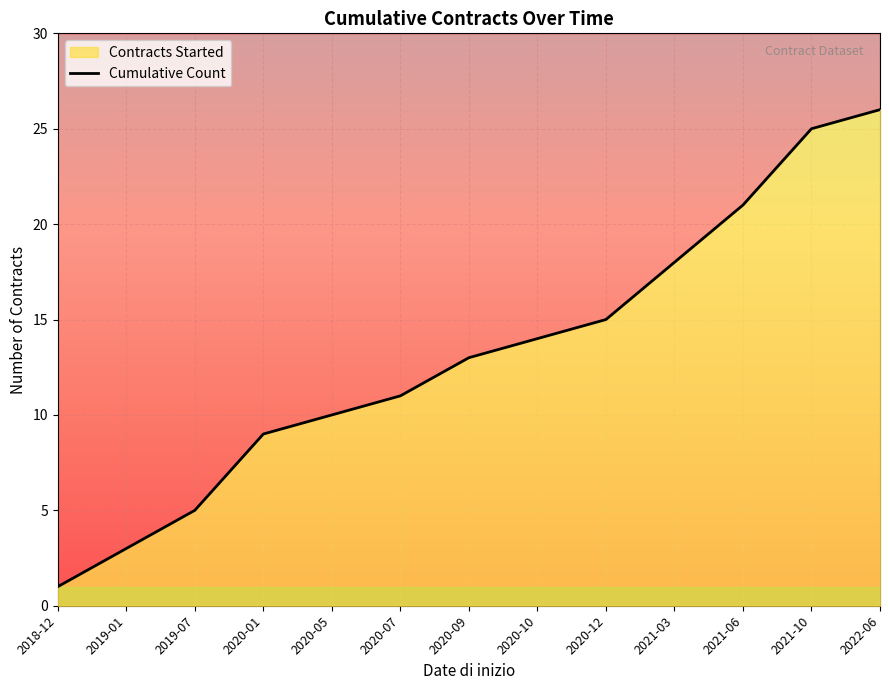

What is the difference between the second highest and second lowest values?

22